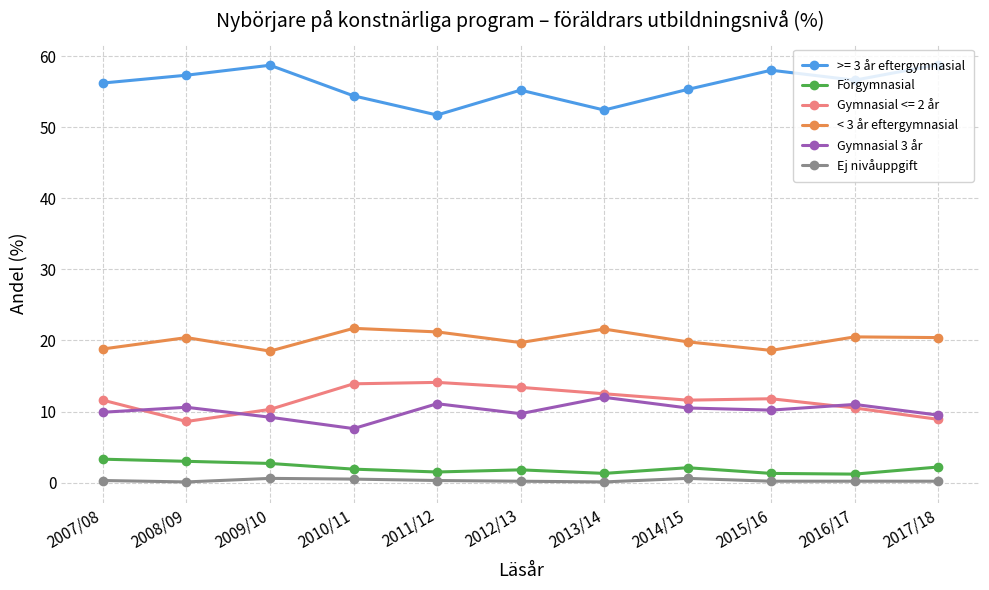

What is the difference between the < 3 år eftergymnasial values at 2013/14 and 2016/17?

1.1